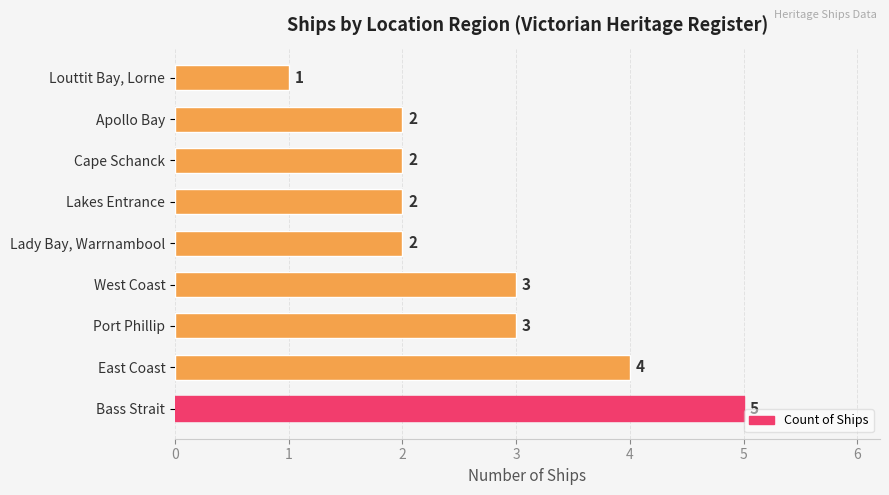

The chart shows a value of 5 at West Coast. True or false?

False